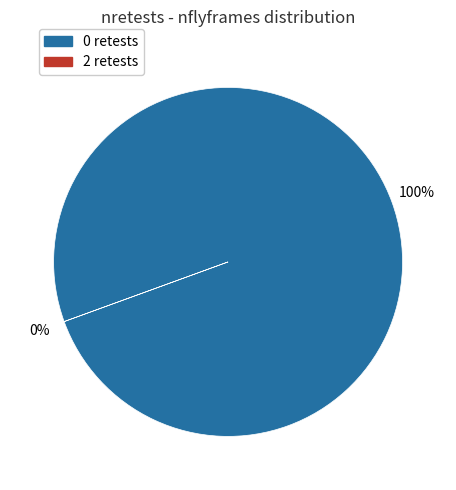

To the nearest percent, what is the average slice percentage?

50%